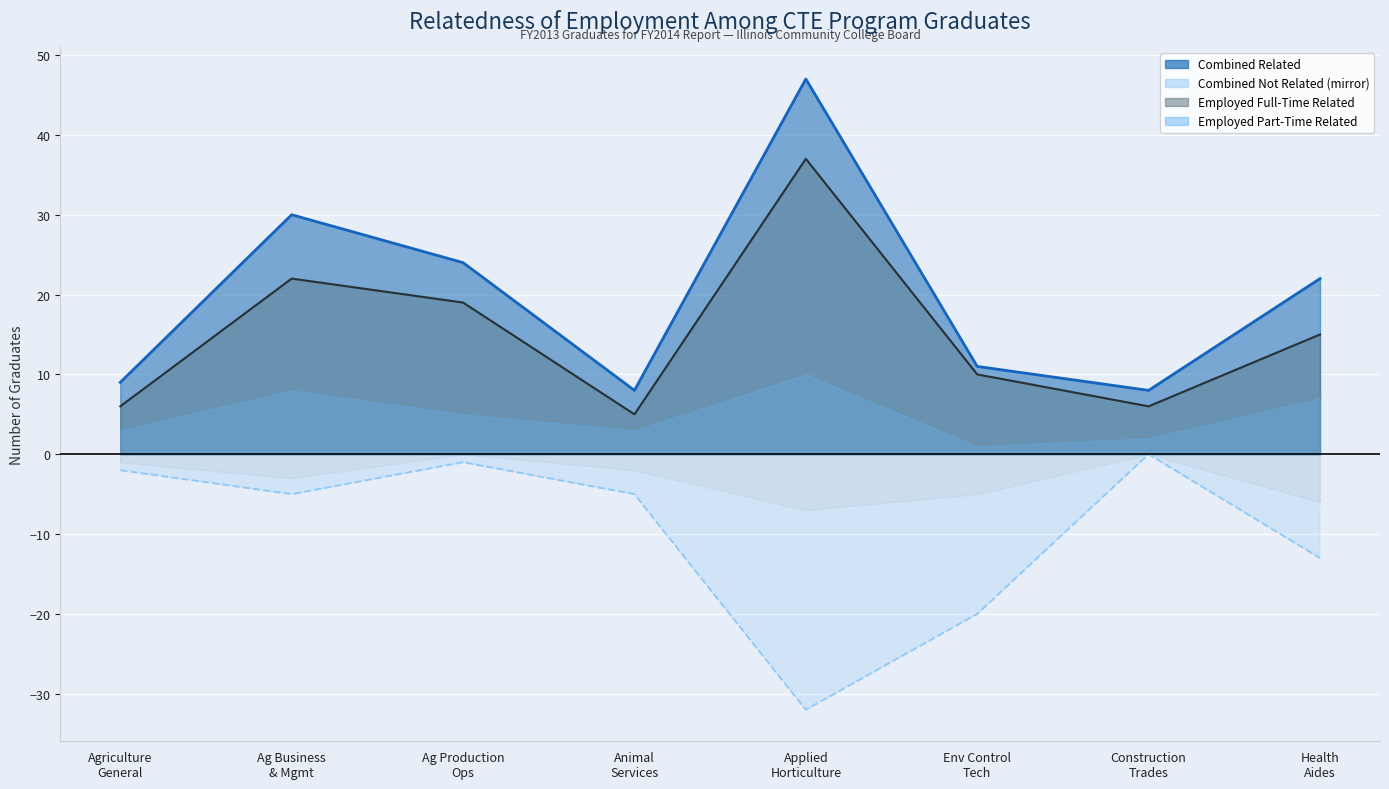

How many data points in FT Related Line are above 15?

3